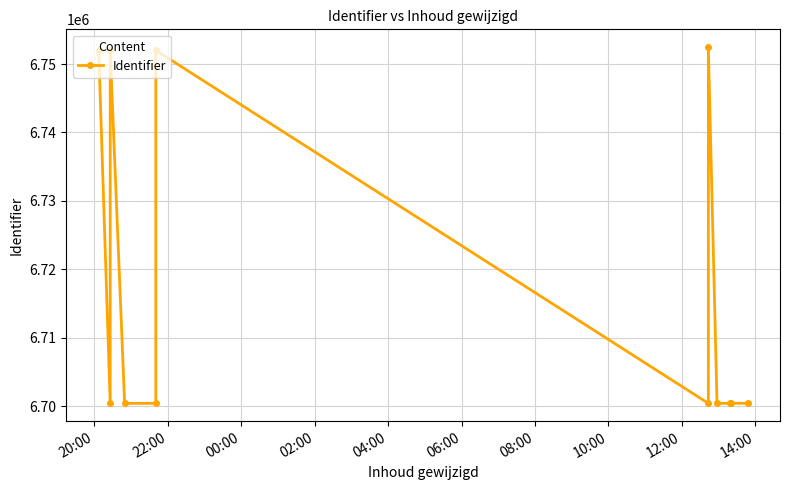

What is the change in value from 00:00 to 14:00?

-51554